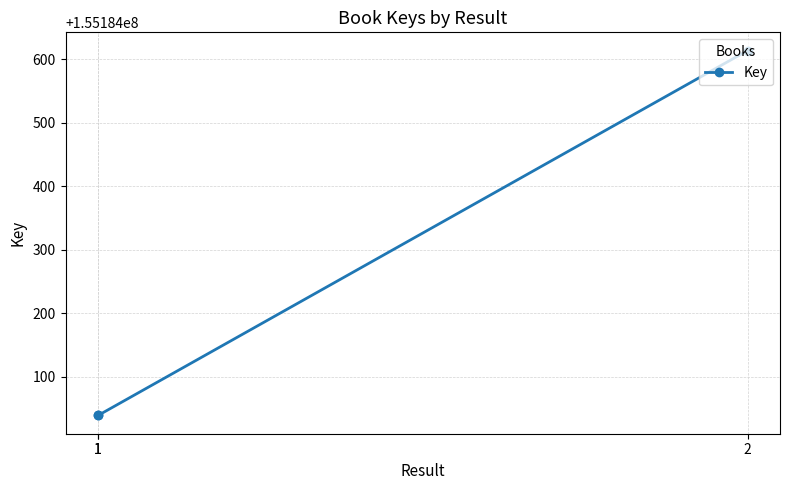

The value at 1 is 155184039. True or false?

True